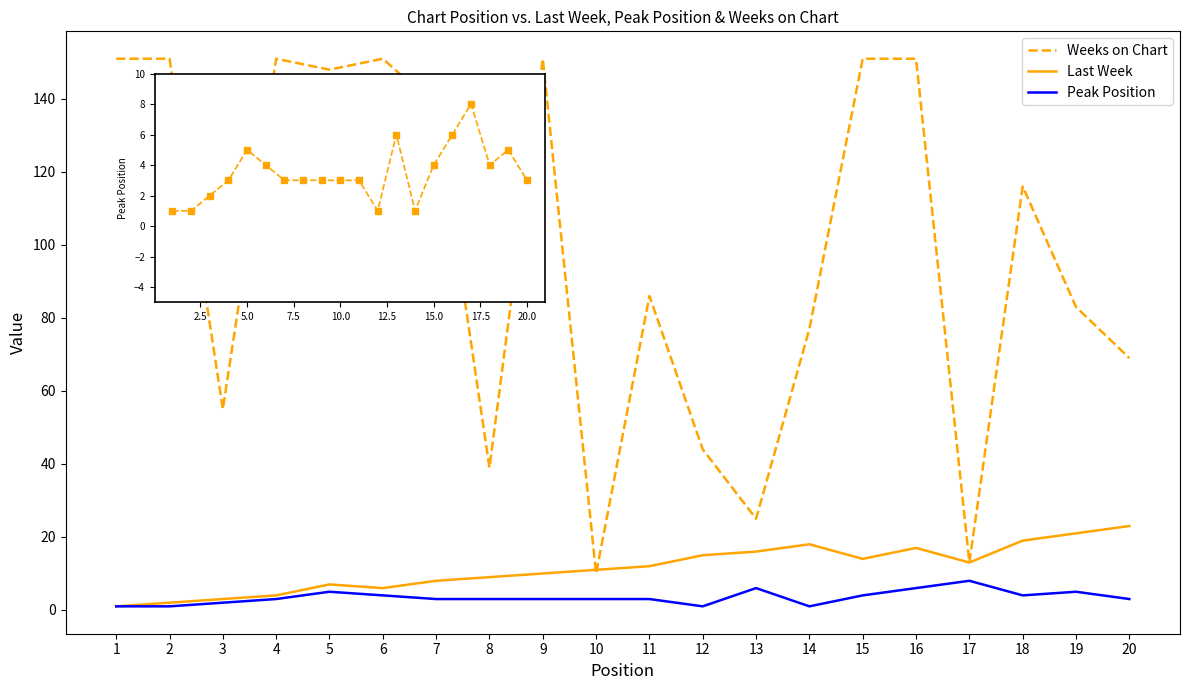

What is the difference between the highest and lowest values at 5?

143